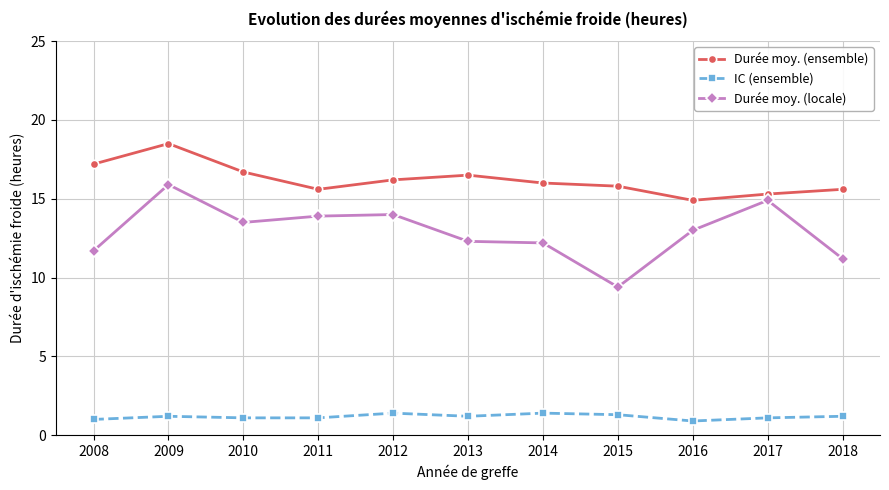

The Durée moy. (ensemble) series shows 16.5 at 2013. True or false?

True